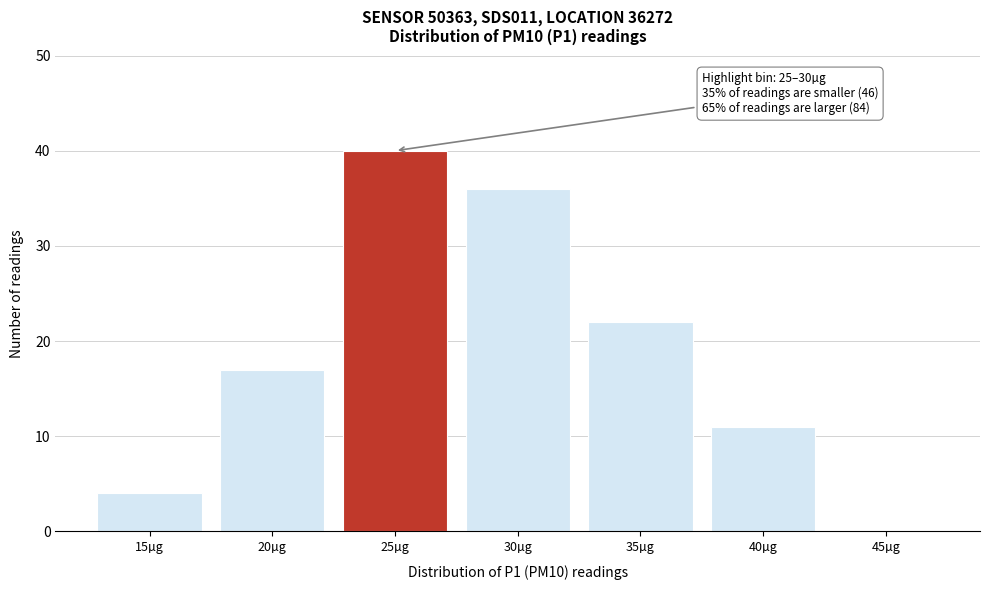

Reading left to right, extract all data points from this chart.

15µg=4	20µg=17	25µg=40	30µg=36	35µg=22	40µg=11	45µg=0